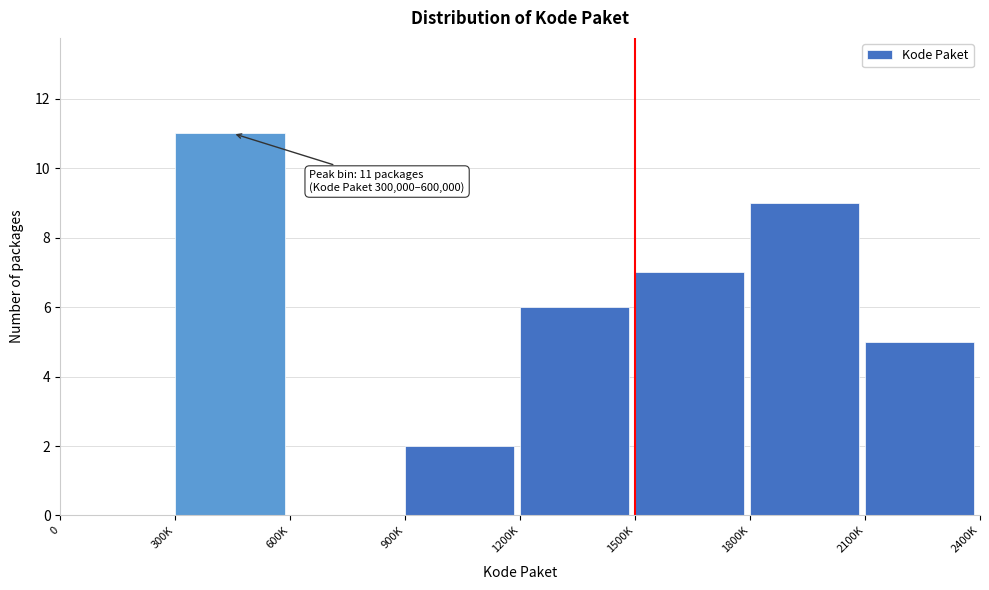

Reading right to left, extract all data points from this chart.

2100K=5	1800K=9	1500K=7	1200K=6	900K=2	600K=0	300K=11	0=0